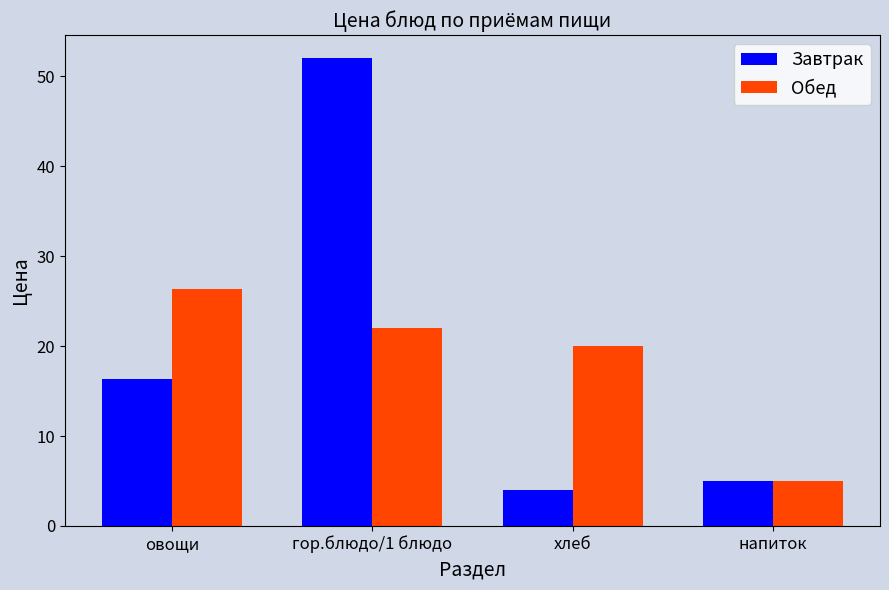

How many data points does each series have?

4